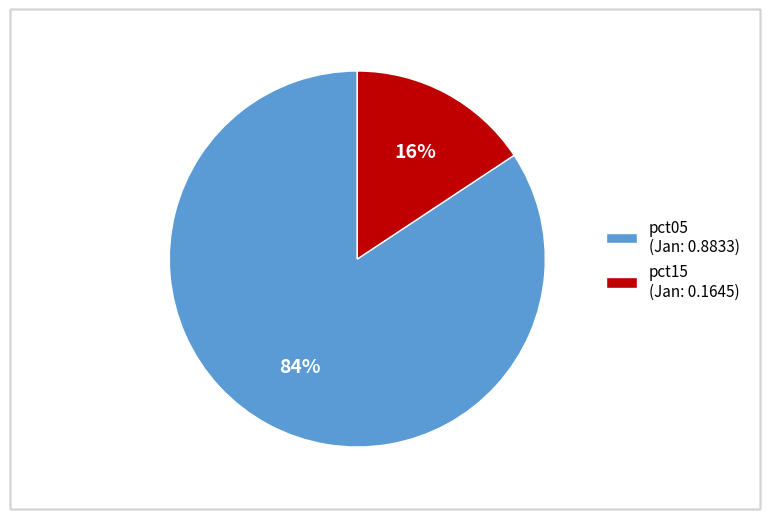

Do pct15 (Jan: 0.1645) and pct05 (Jan: 0.8833) together represent more than half of the pie?

Yes